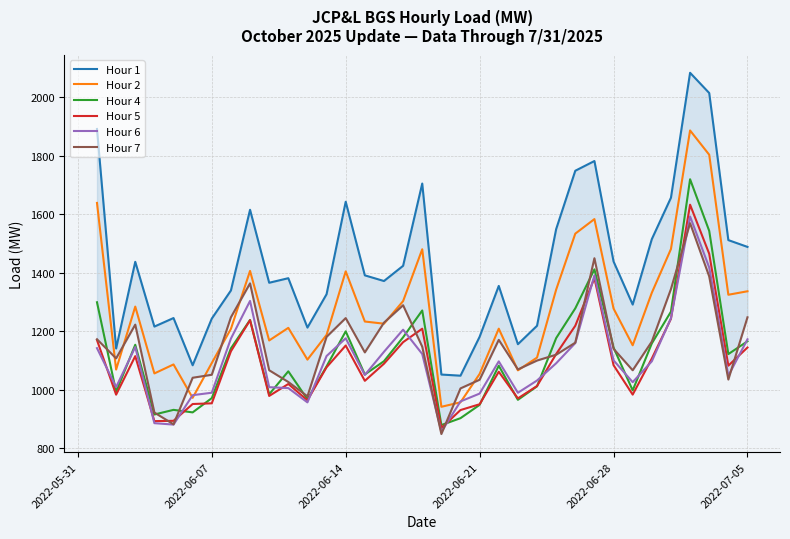

What is the difference between the maximum and minimum values in the Hour 2 series?

944.6